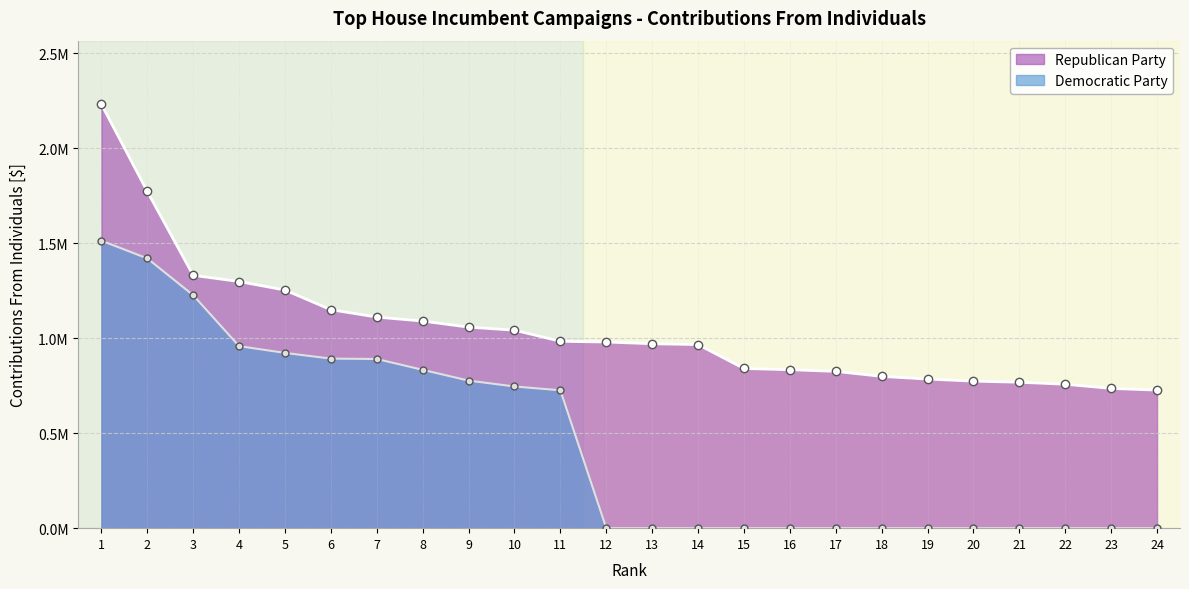

True or false: Democratic Party has more than 1 points higher than both neighbors.

False